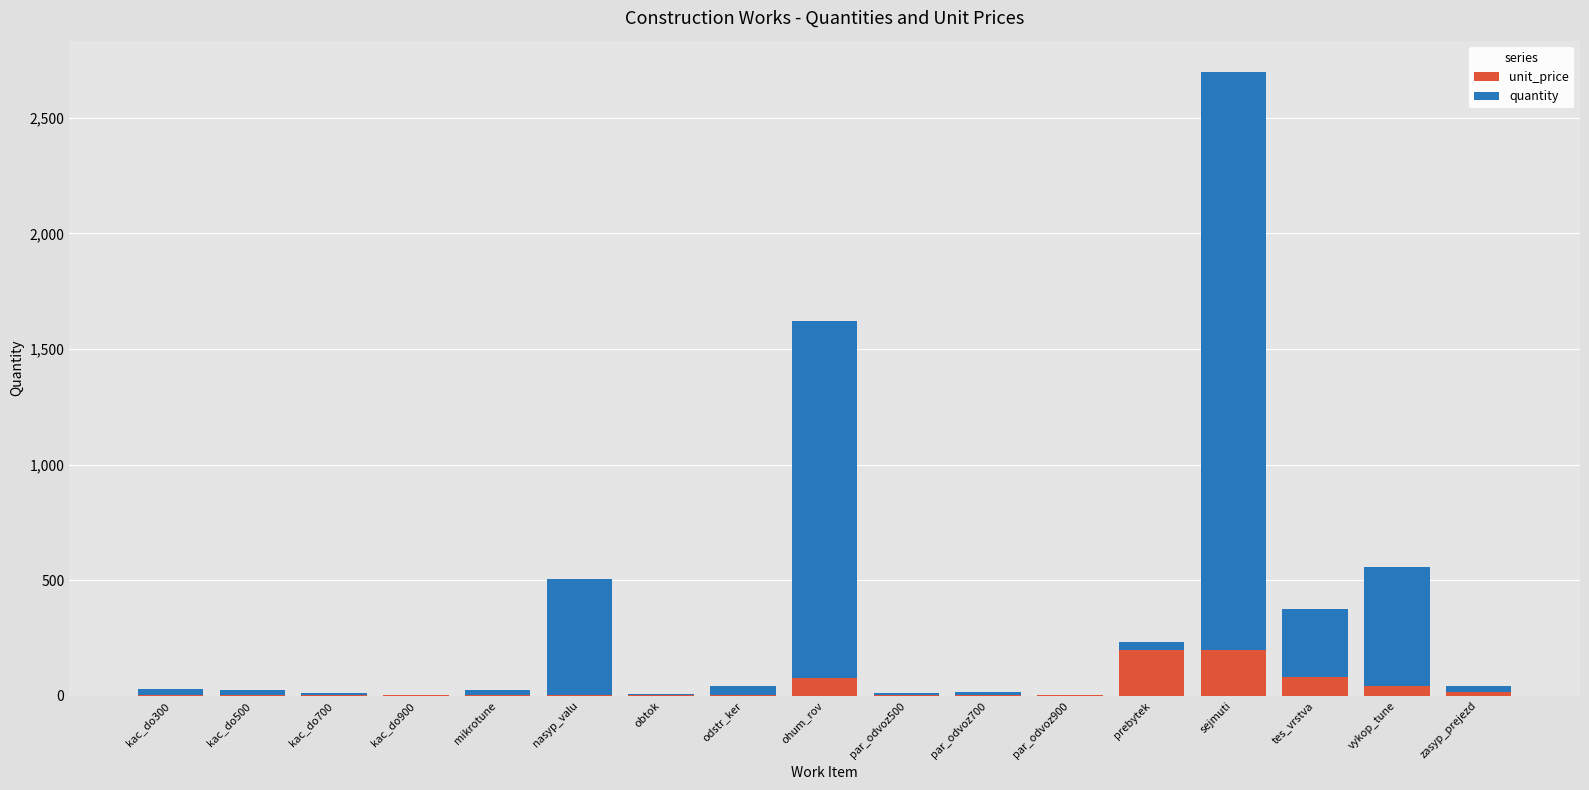

At which category is the sum across all series the highest?

sejmuti